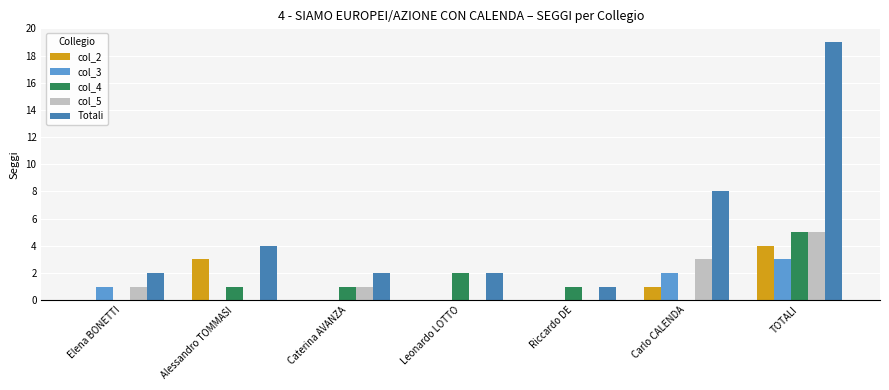

At which category is the sum across all series the highest?

TOTALI